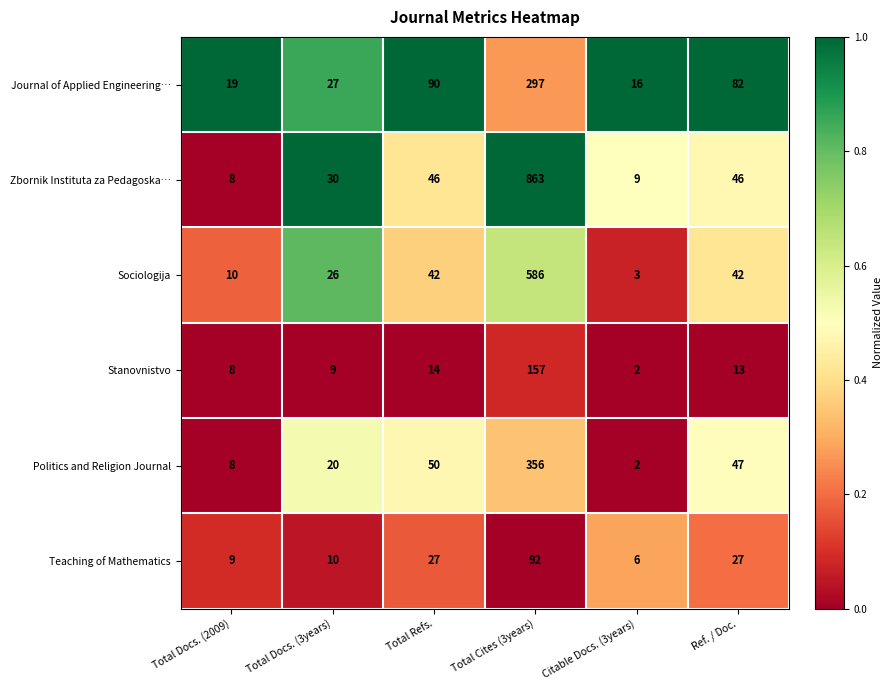

What is the sum of all Teaching of Mathematics values?

171